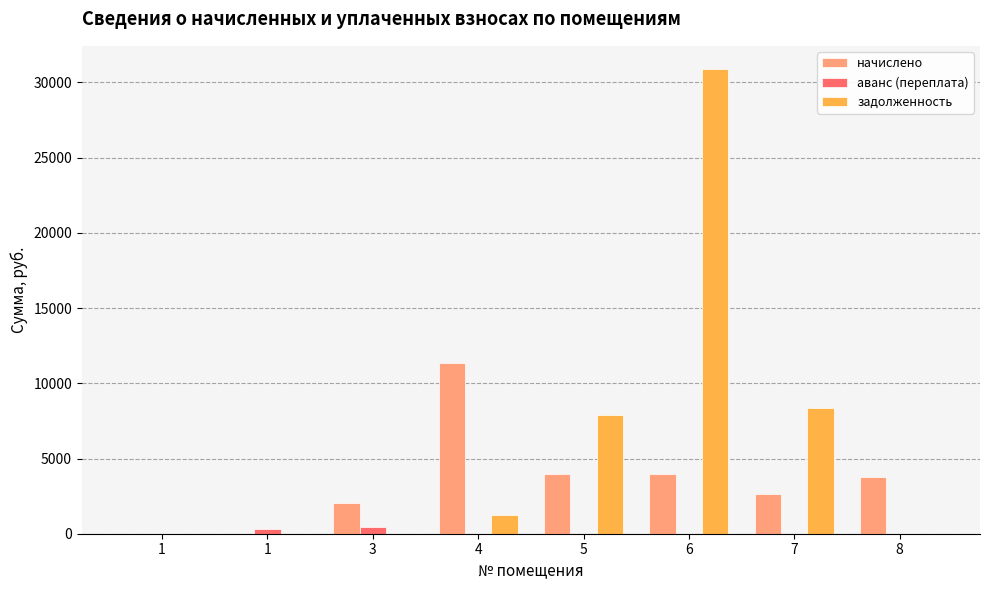

Is the value of начислено at 7 greater than the value of аванс (переплата) at 4?

Yes